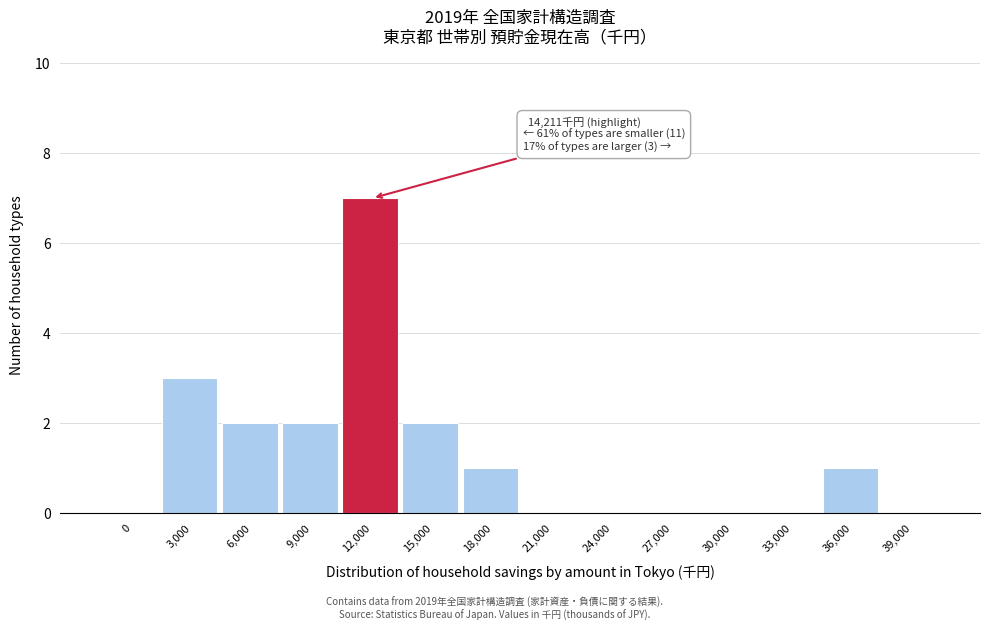

Reading left to right, extract all data points from this chart.

0=0	3,000=3	6,000=2	9,000=2	12,000=7	15,000=2	18,000=1	21,000=0	24,000=0	27,000=0	30,000=0	33,000=0	36,000=1	39,000=0